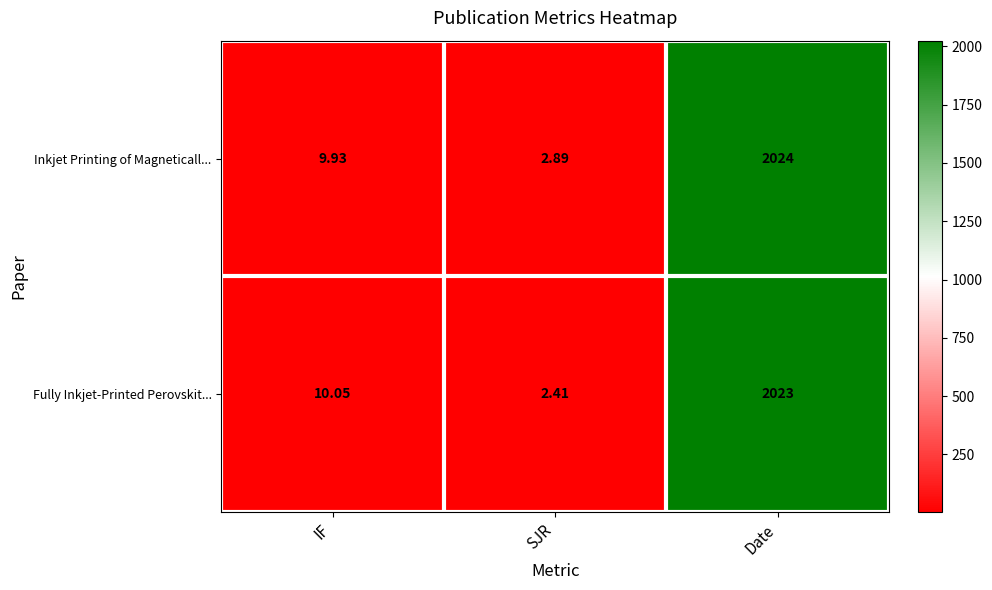

Which category has the highest value across all series?

Date